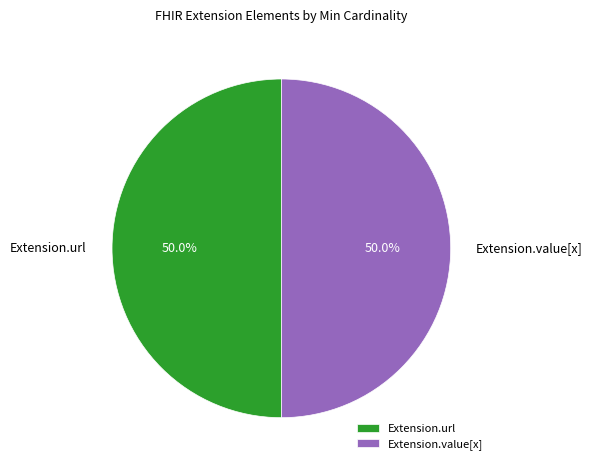

How much of the chart is everything except Extension.value[x]?

50.0%